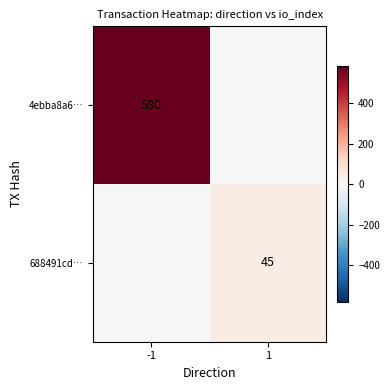

Is it true that 688491cd… equals 22 at 1?

False